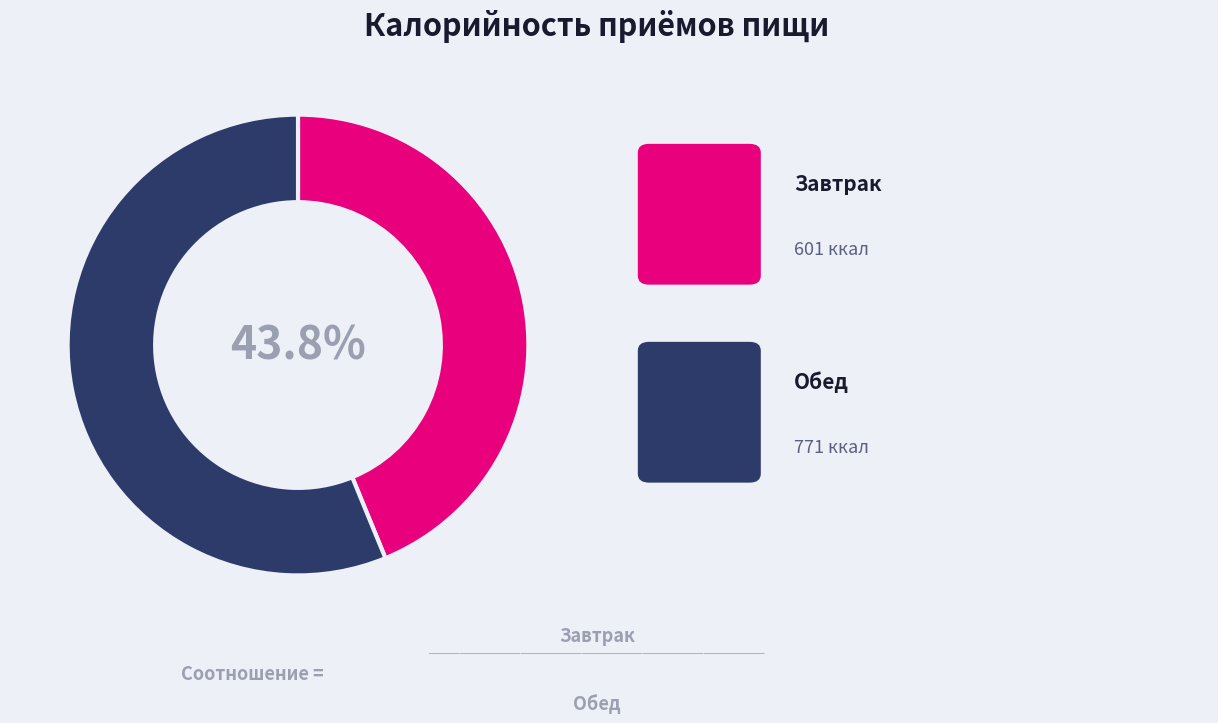

Is there a majority slice in this chart?

Yes